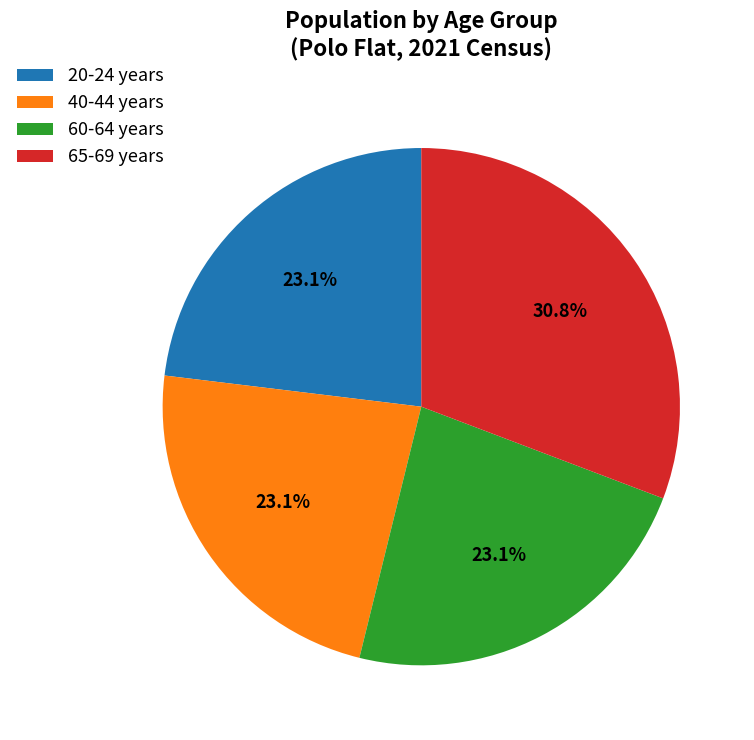

What percentage is the 20-24 years slice, to the nearest percent?

23%